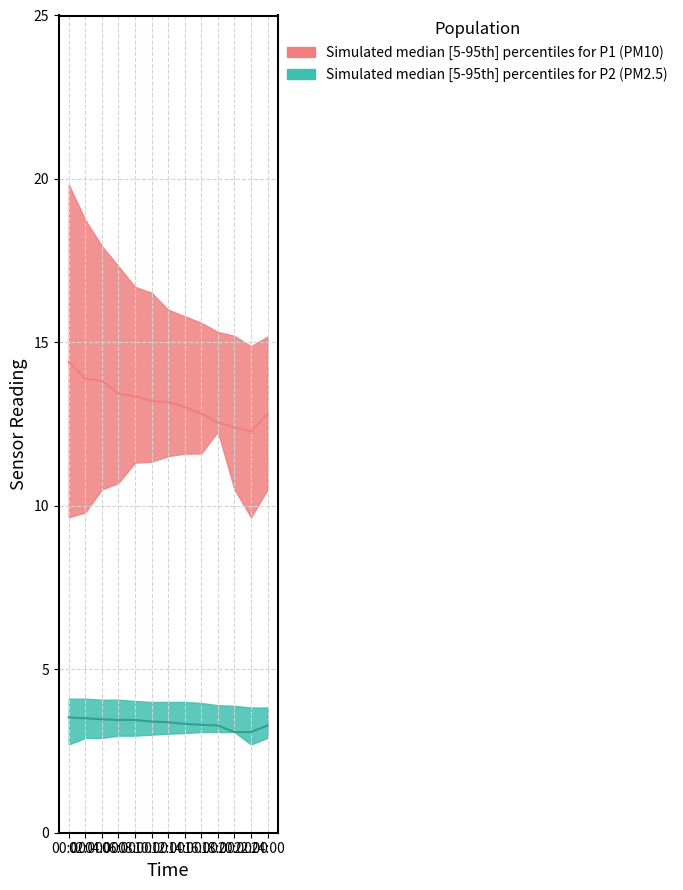

Between 10:00 and 24:00, which series saw the biggest shift?

P1_upper